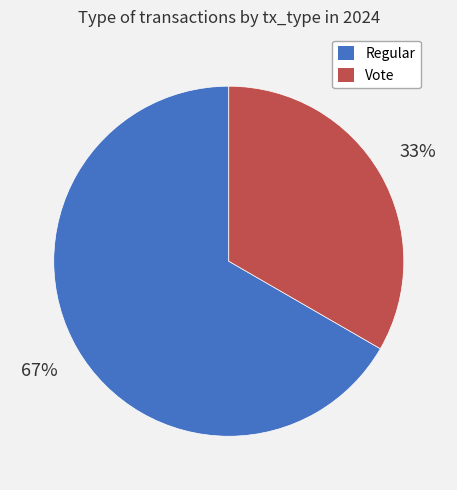

Between Vote and Regular, which is larger?

Regular